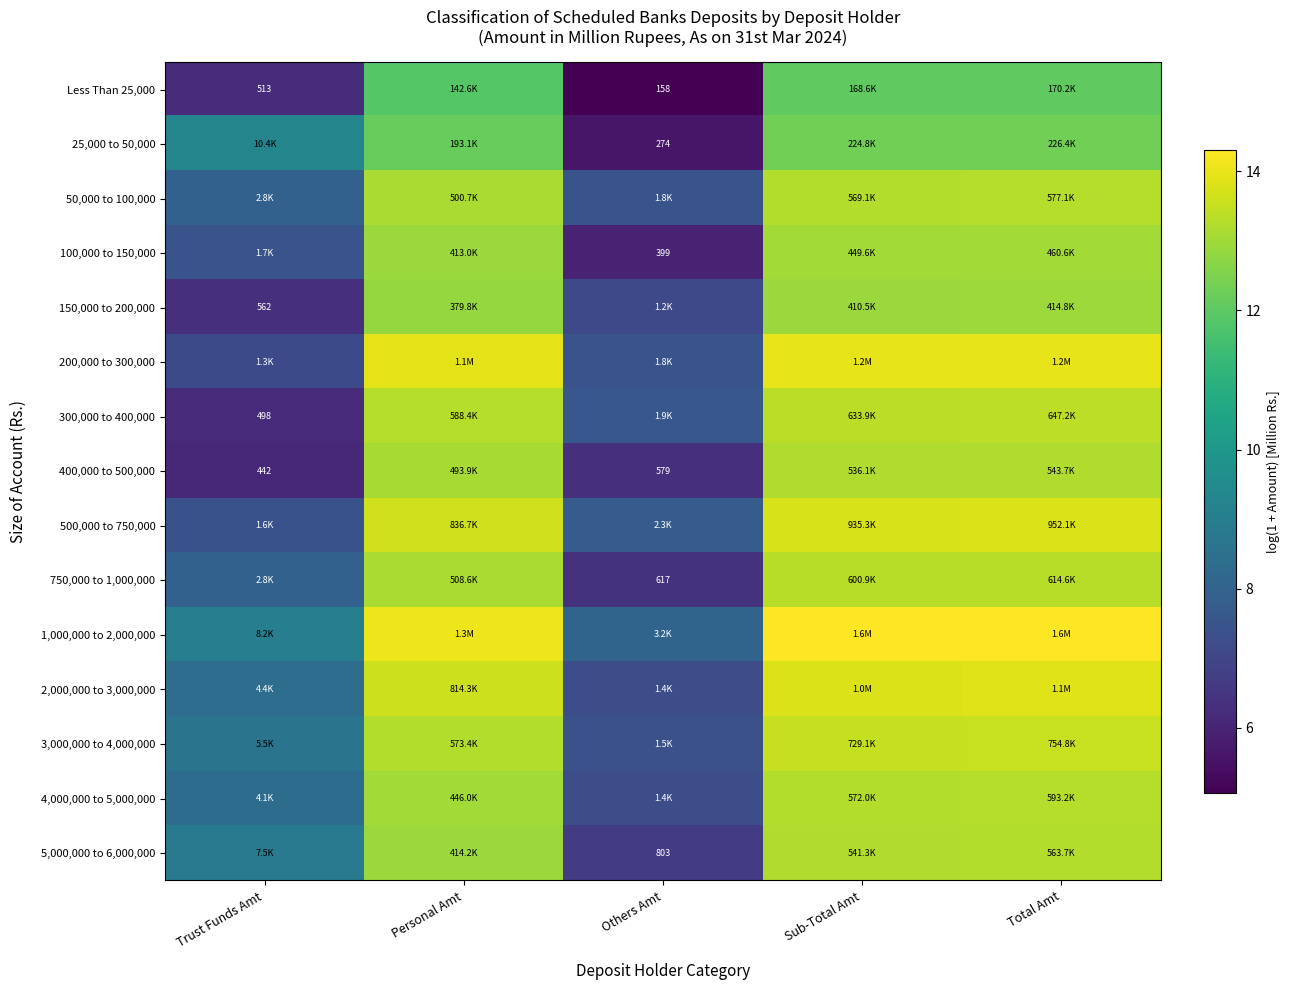

At which label is 25,000 to 50,000 closest to 8?

Trust Funds Amt